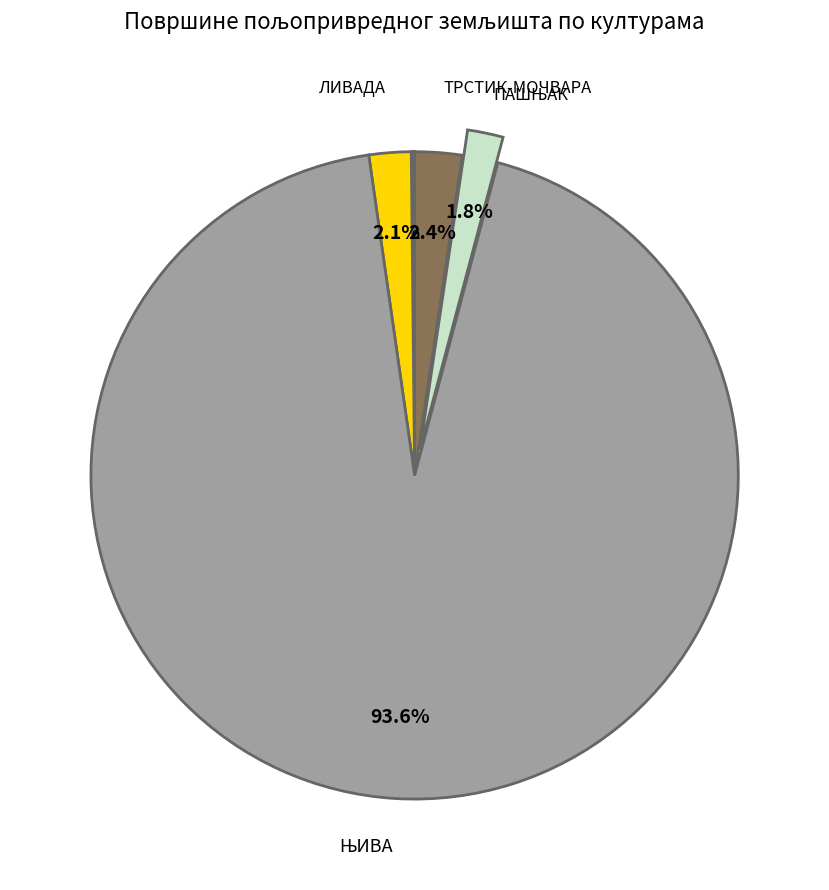

Is there any slice that represents more than half of the pie?

Yes